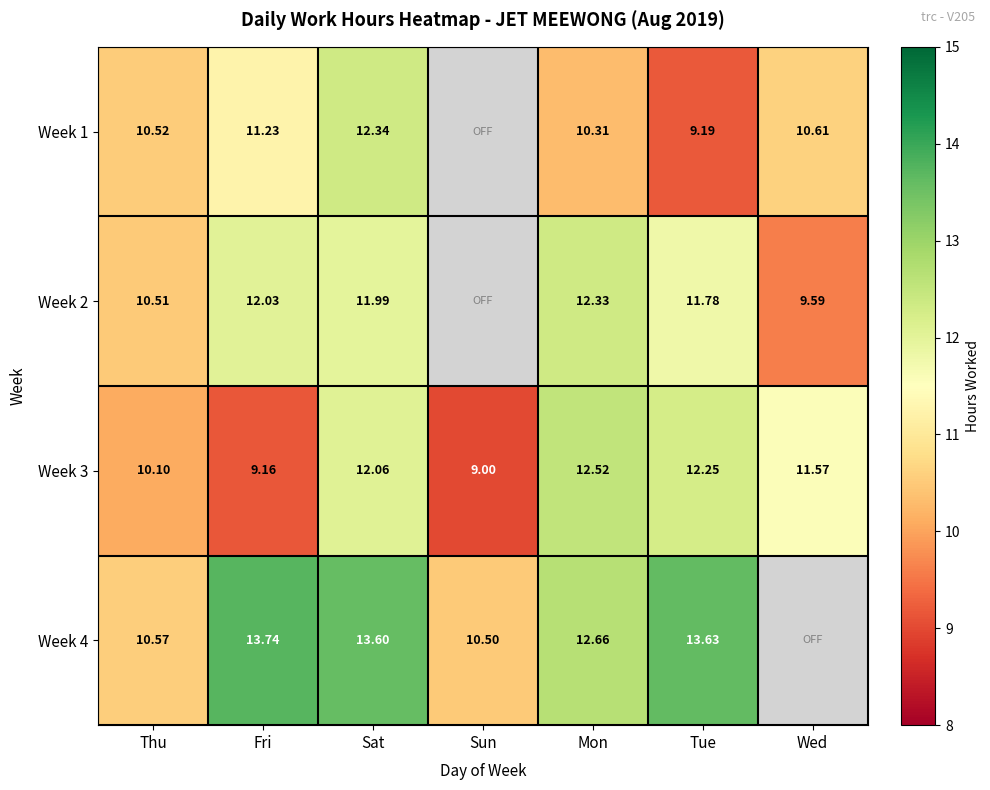

How many data points in Week 3 are less than 11?

3